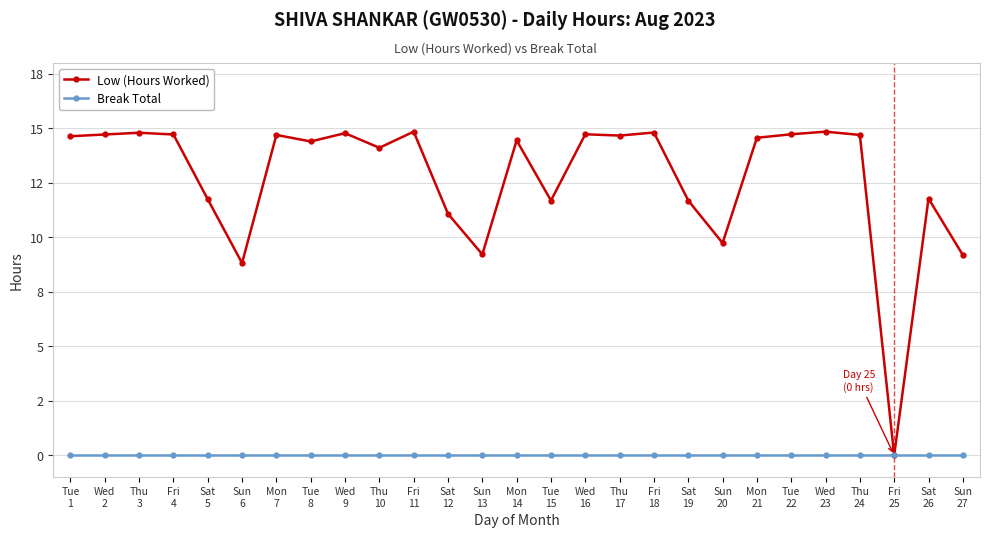

At which label does Low (Hours Worked) reach its peak?

Fri
11